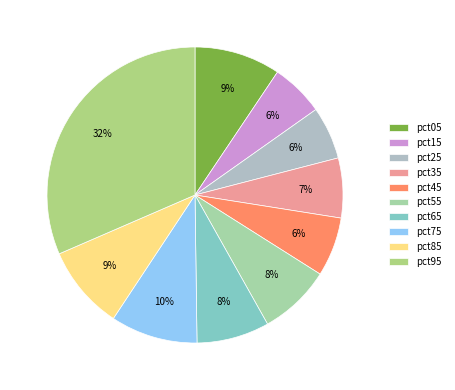

Is there a majority slice in this chart?

No